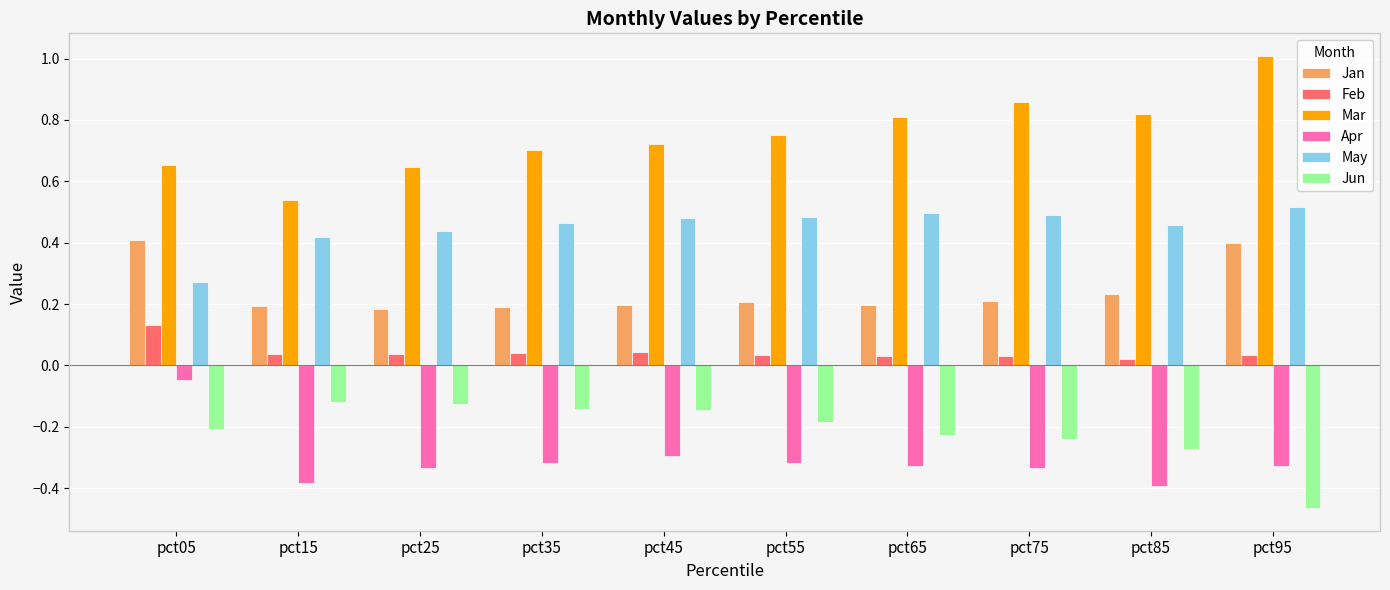

The value of Mar at pct65 is 0.2. True or false?

False